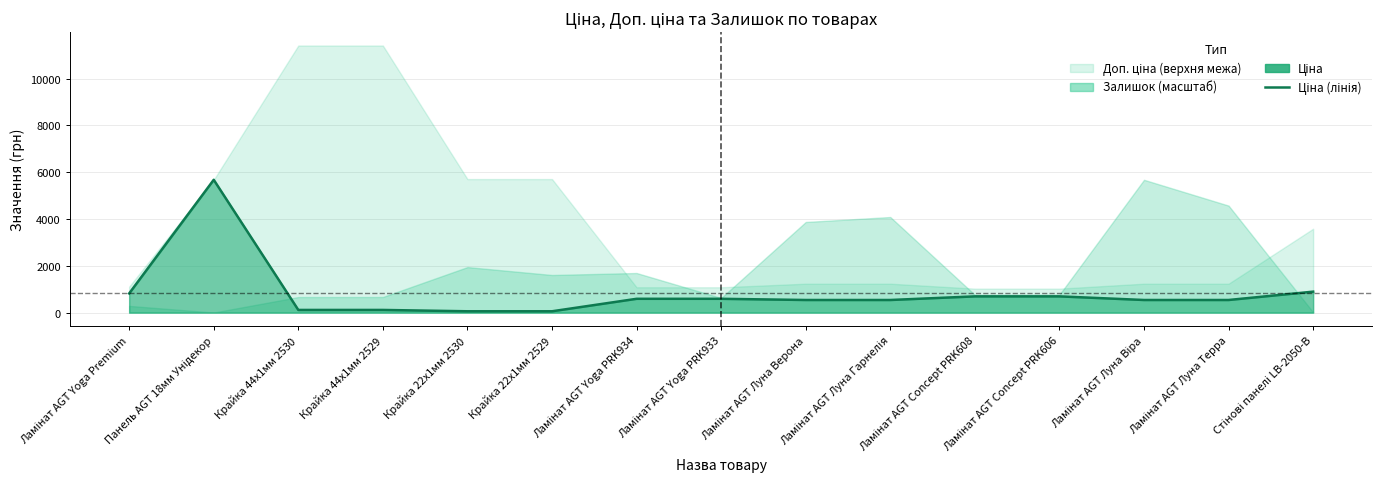

True or false: the data shows 363.1 at Ламінат AGT Луна Віра.

False